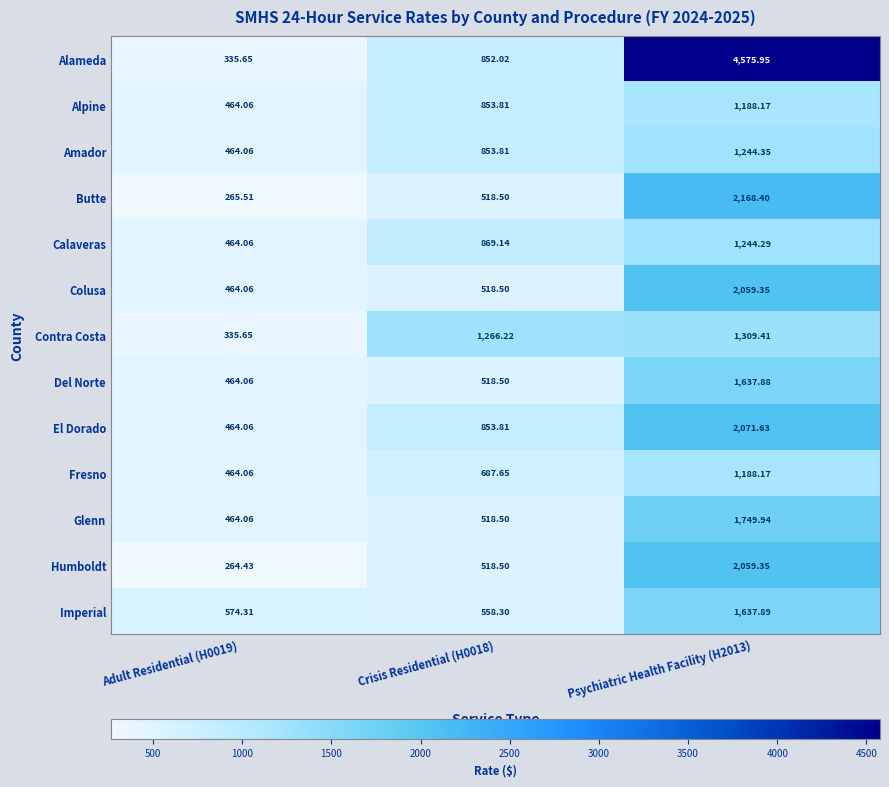

What is the difference between the highest and lowest values at Adult Residential (H0019)?

309.9